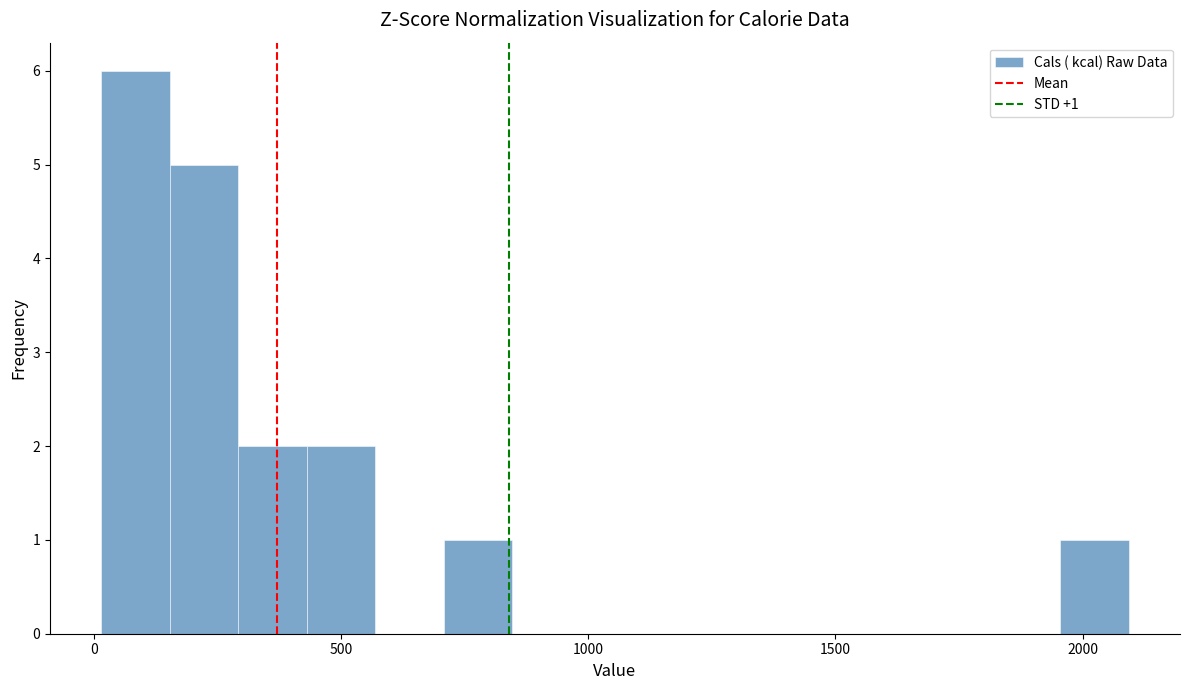

Read against the x-axis, roughly where is the centre of the tallest bar?

100